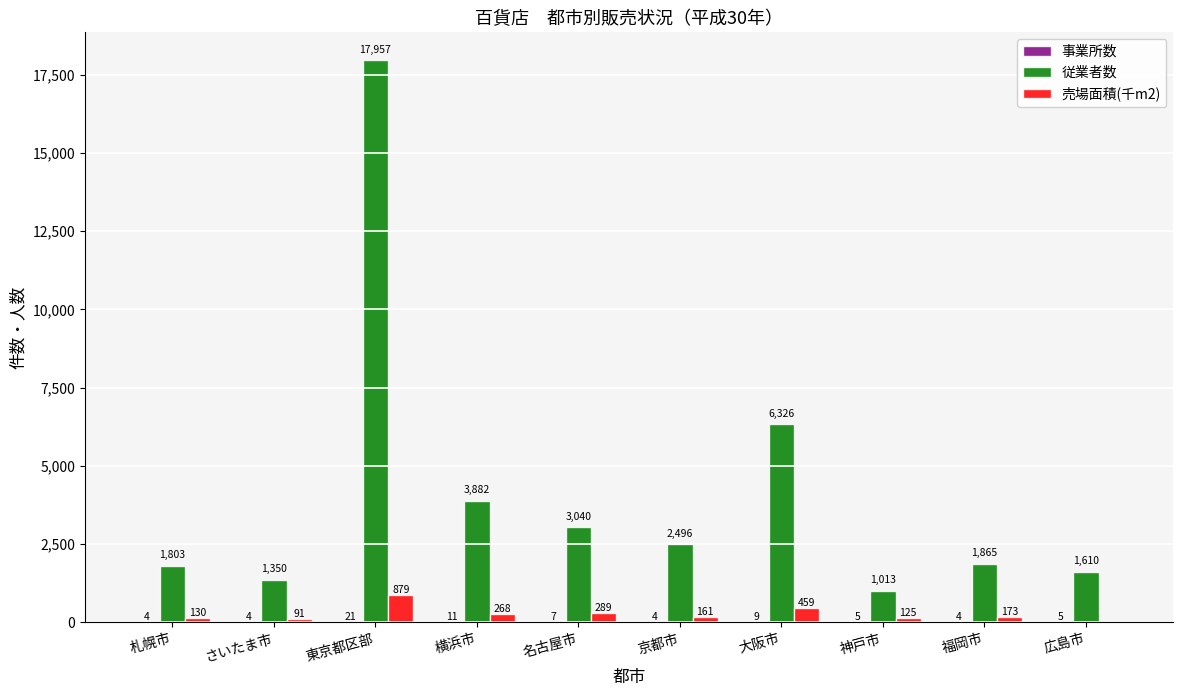

The 従業者数 series shows 3040 at 名古屋市. True or false?

True